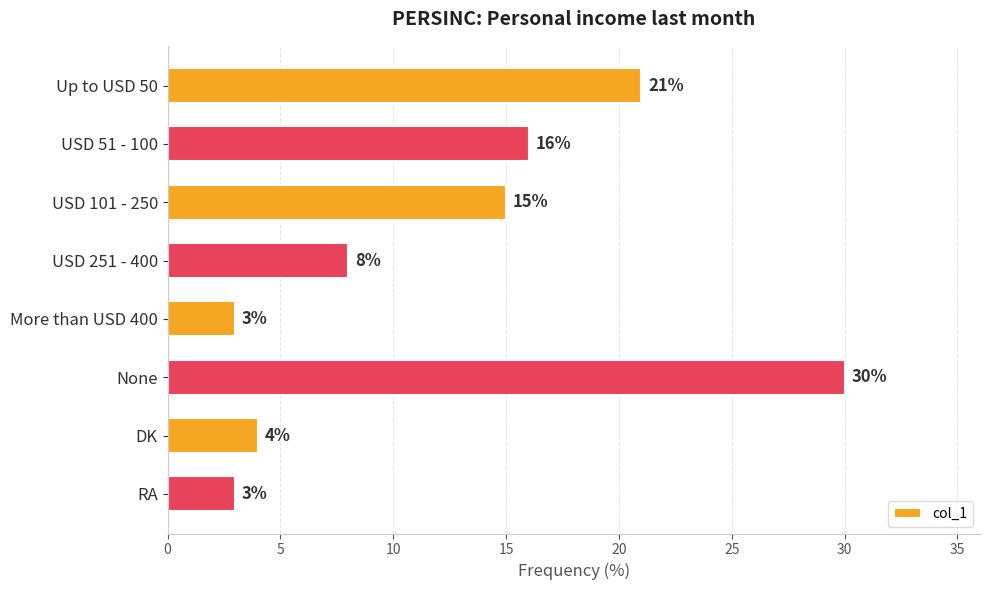

What is the minimum value shown in the chart?

3